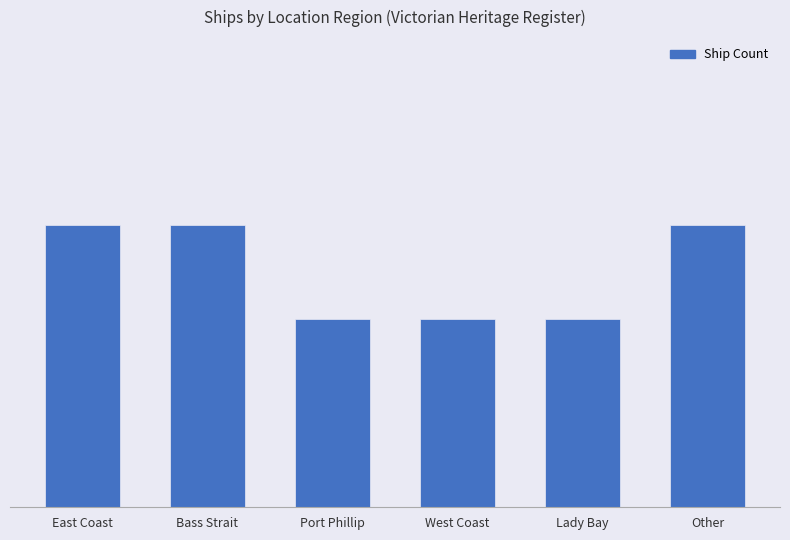

True or false: the data shows 3 at Lady Bay.

False